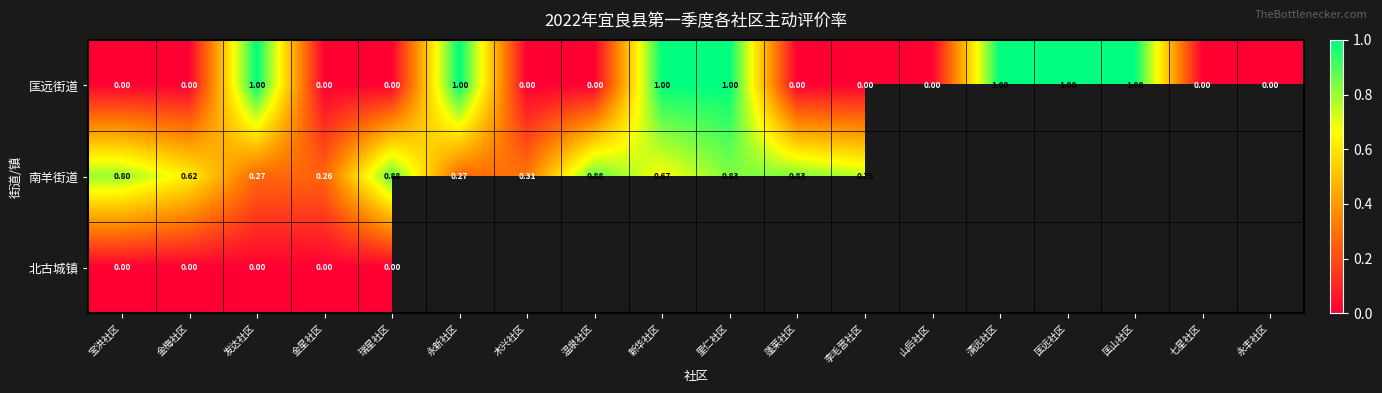

Is the value of 匡远街道 at 金梅社区 greater than the value of 南羊街道 at 瑞星社区?

No